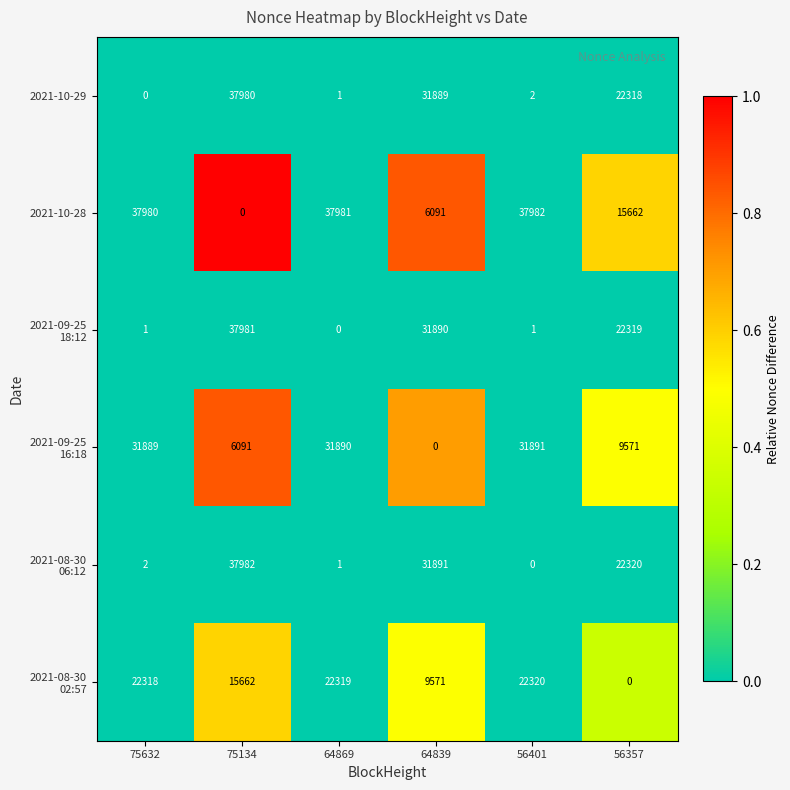

How many series are shown in this chart?

6